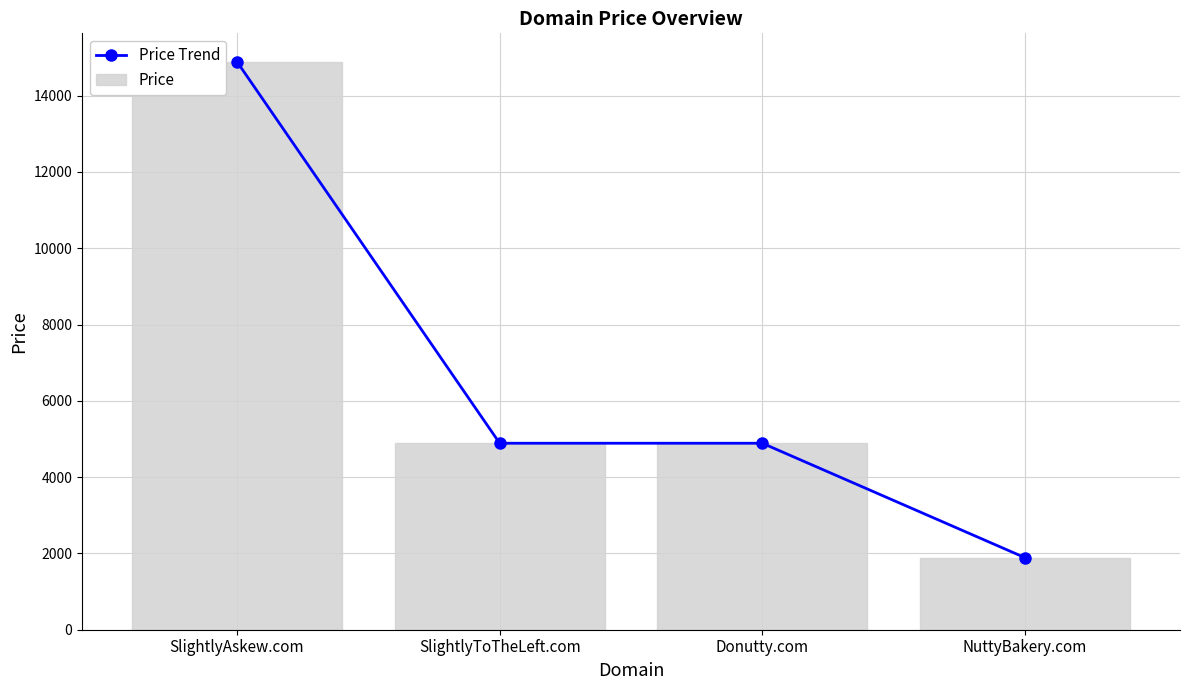

How many data points does each series have?

4